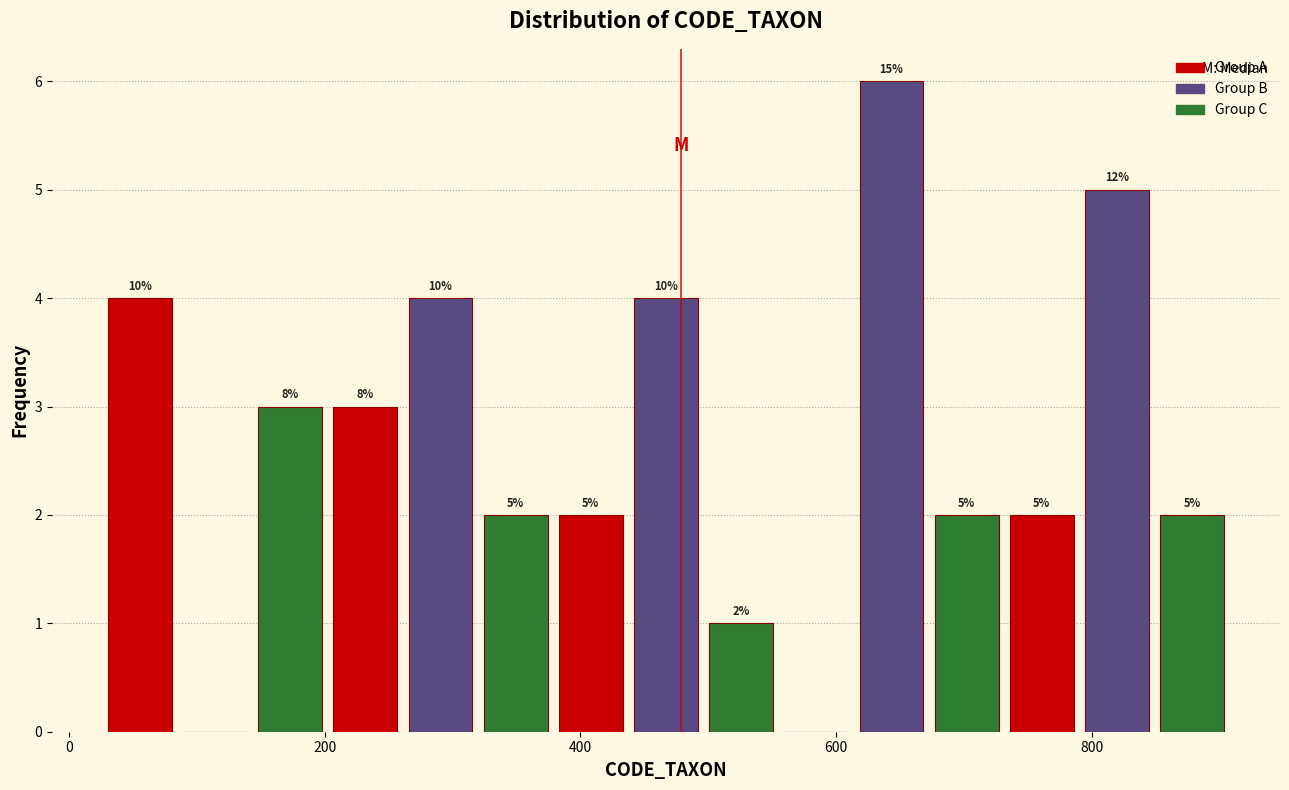

Read against the x-axis, roughly where is the centre of the tallest bar?

640